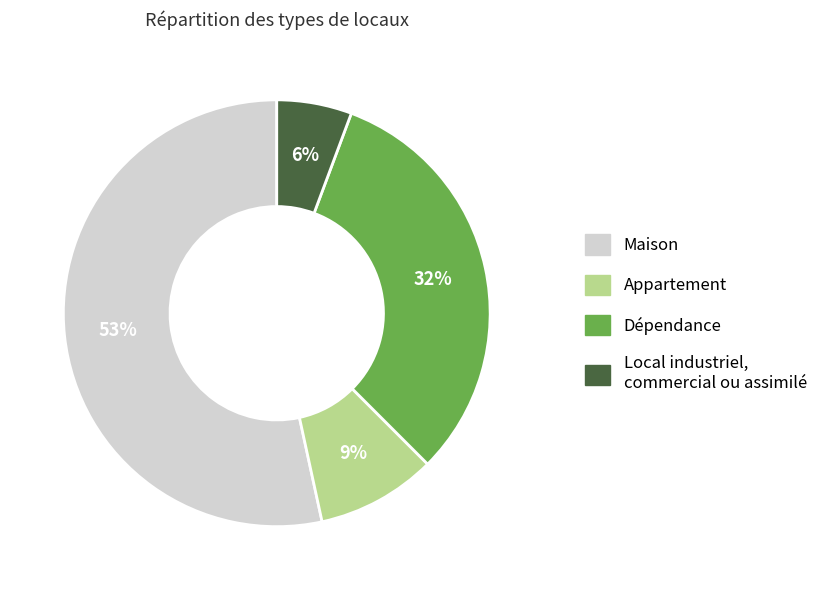

Is there any slice that represents more than half of the pie?

Yes